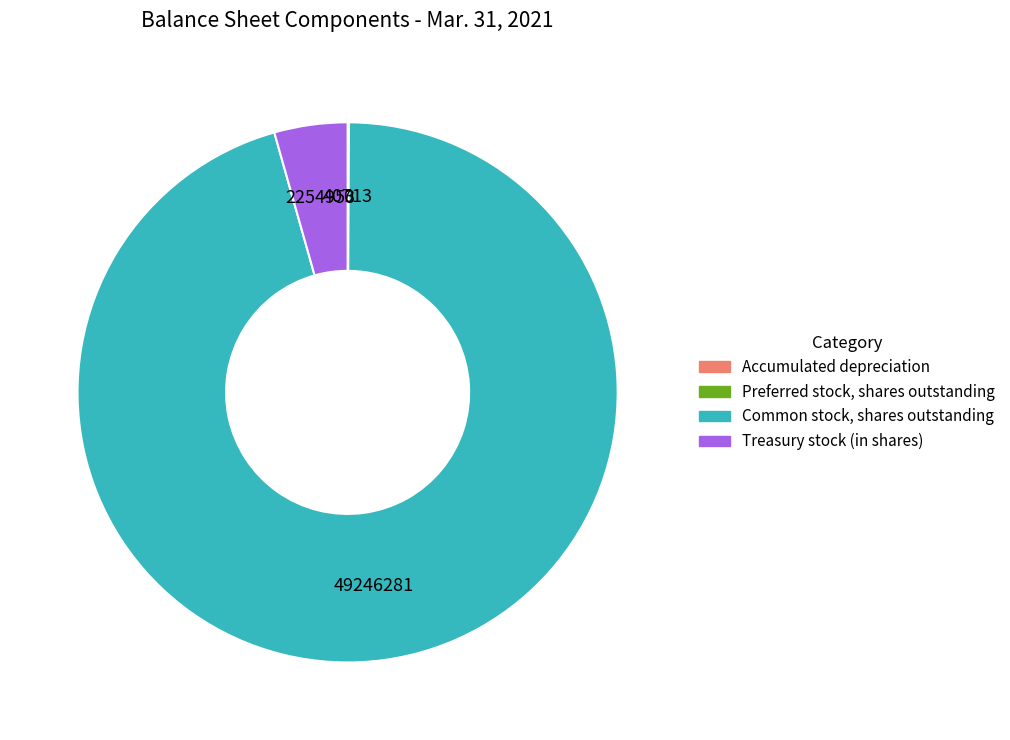

Is it true that Treasury stock (in shares) is 4% of the pie?

True